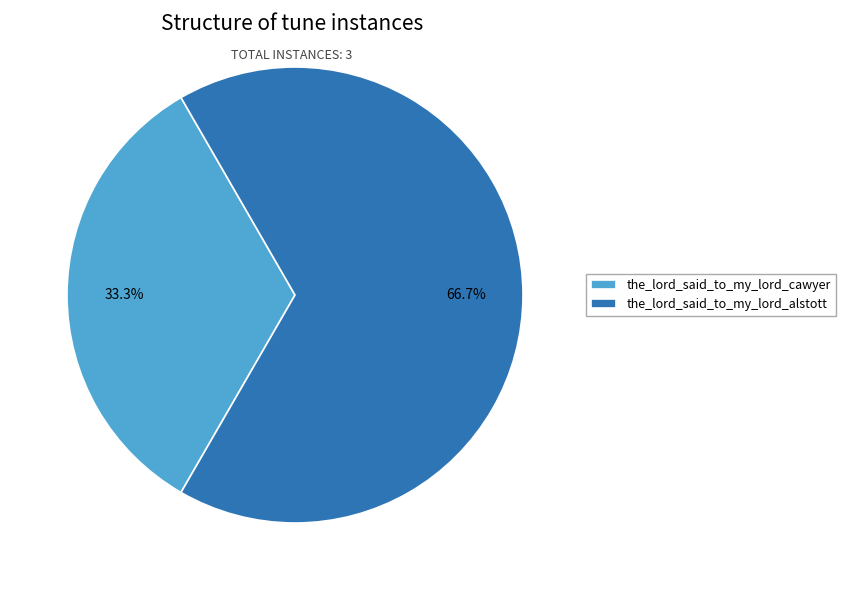

Which has a higher value, the_lord_said_to_my_lord_cawyer or the_lord_said_to_my_lord_alstott?

the_lord_said_to_my_lord_alstott